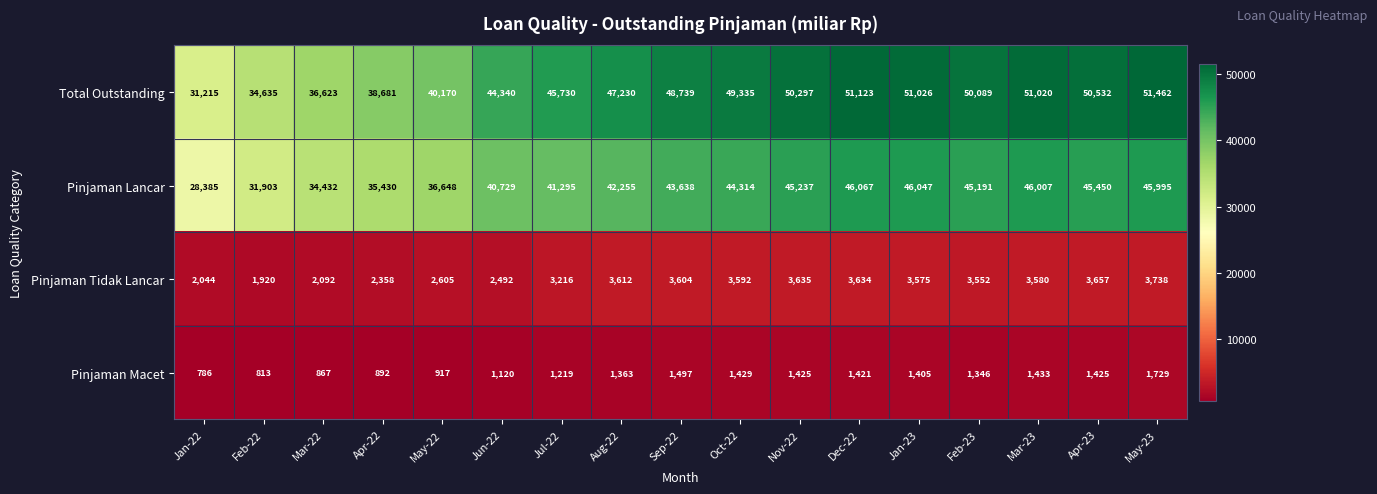

At which category is the sum across all series the highest?

May-23